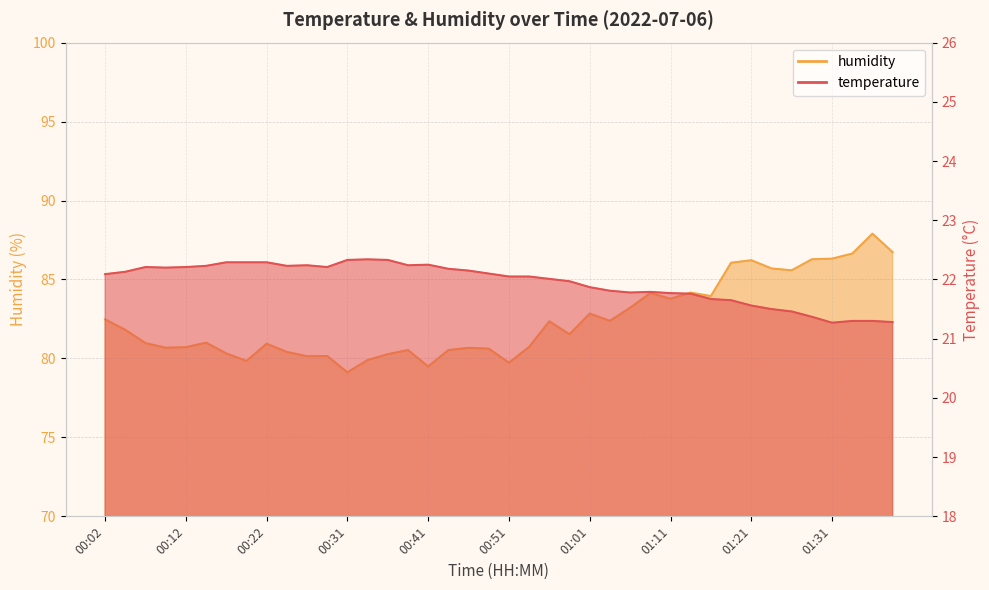

What is the spread (max minus min) of values at 01:13?

62.4